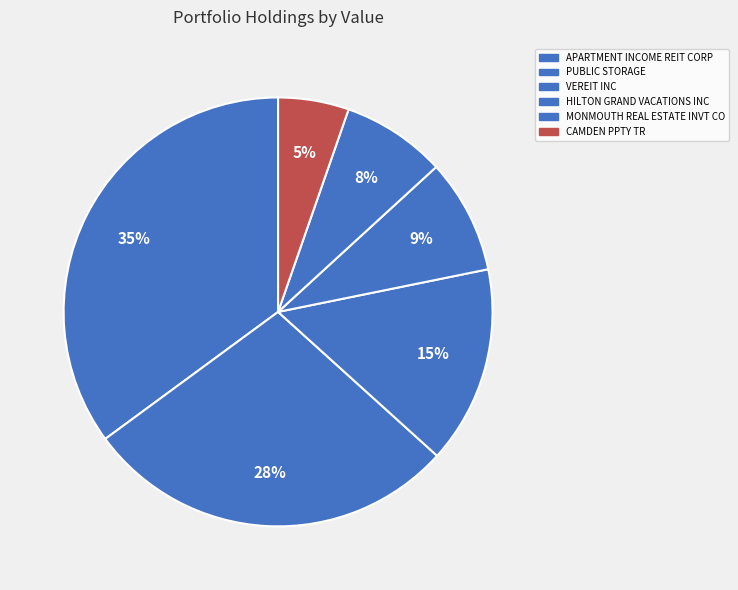

What portion of the pie excludes VEREIT INC?

85.1%